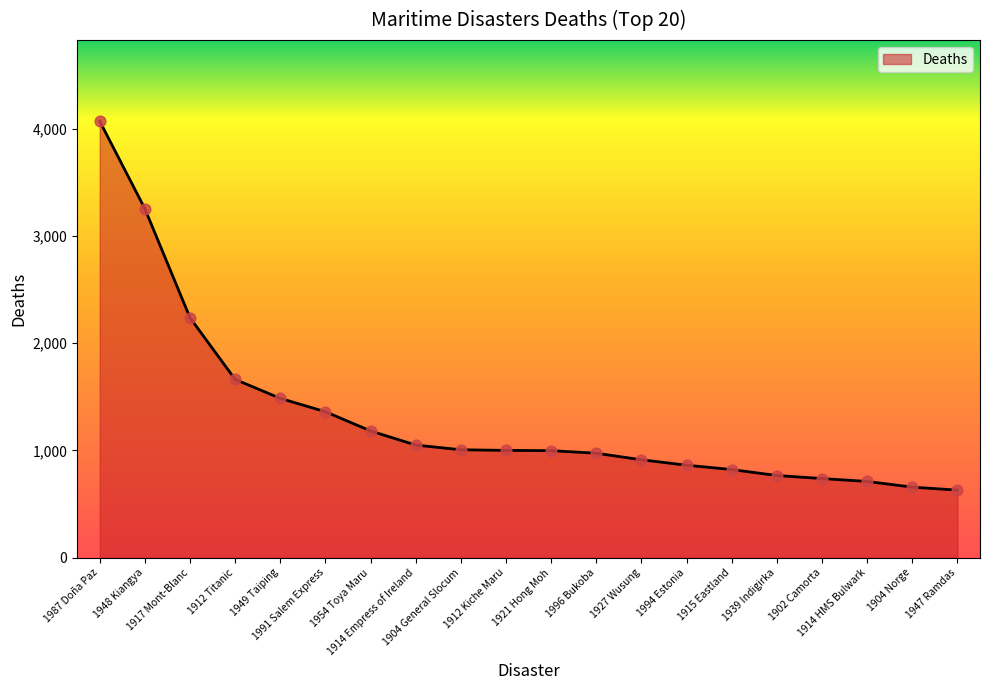

What is the change in value from 1954 Toya Maru to 1914 HMS Bulwark?

-470.7